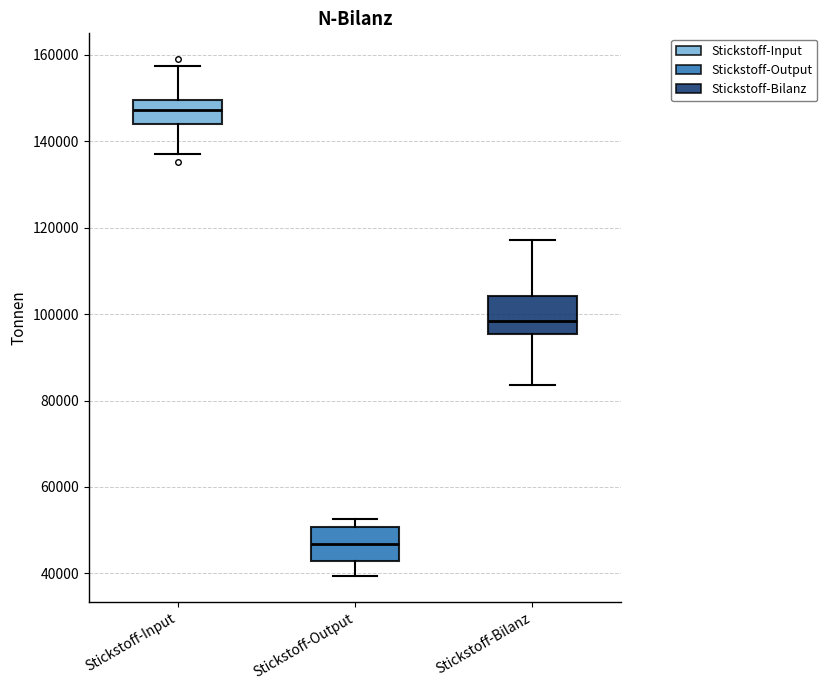

Reading left to right, transcribe this box plot: for each box, give where its median line is, the range the box spans, and where its two whiskers end, as read against the y-axis. The values are not printed on the chart, so give them approximately, as read against the axis.

Stickstoff-Input: median 148000, box 144000 to 150000, whiskers 138000 to 158000
Stickstoff-Output: median 46000, box 42000 to 50000, whiskers 40000 to 52000
Stickstoff-Bilanz: median 98000, box 96000 to 104000, whiskers 84000 to 118000